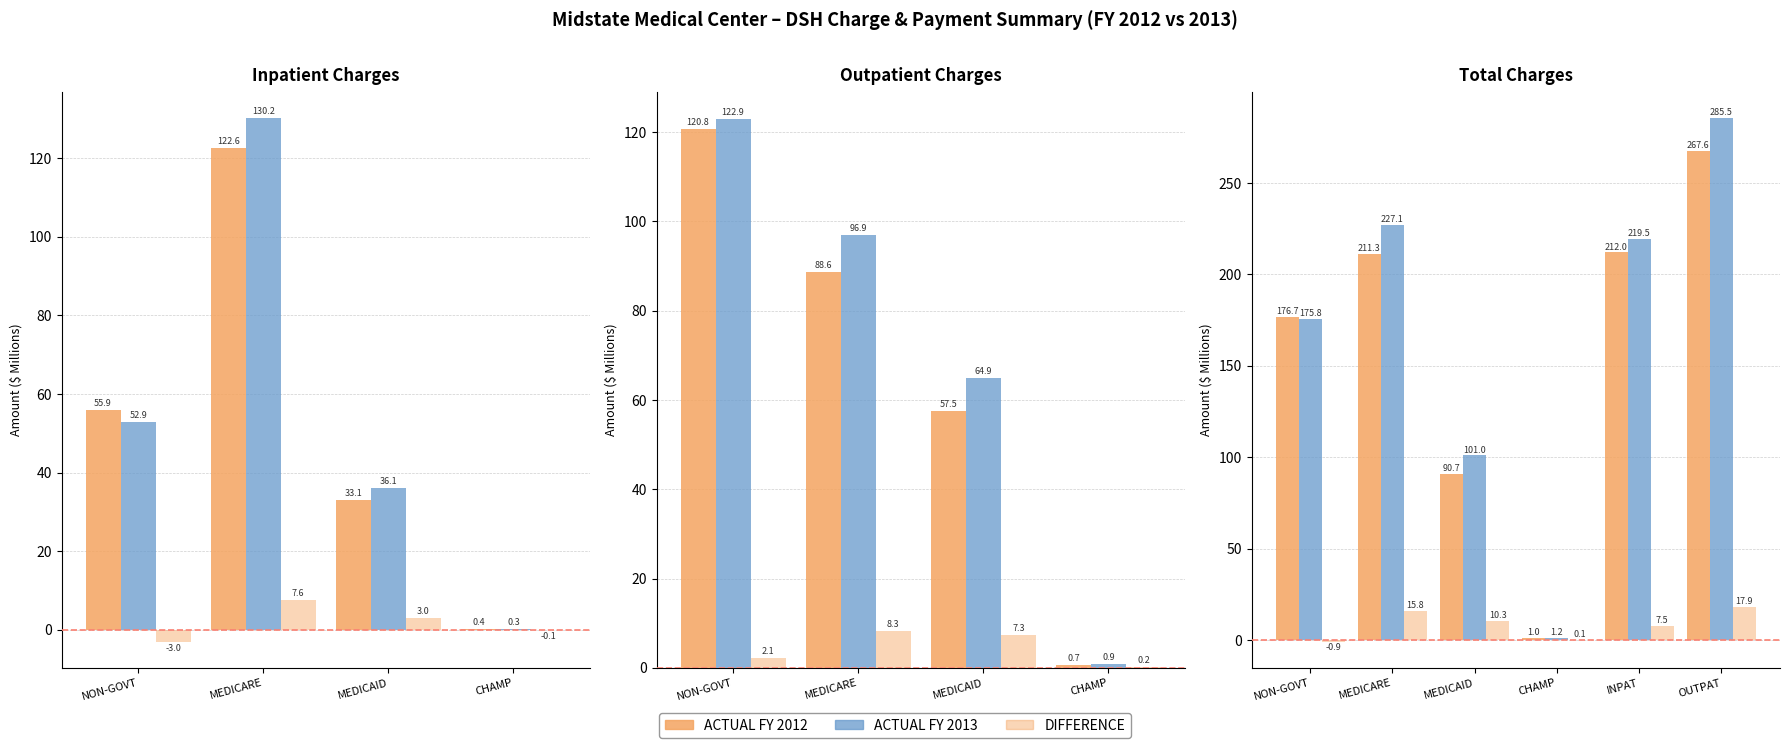

Rank the series by their maximum value, from highest to lowest.

ACTUAL FY 2013, ACTUAL FY 2012, DIFFERENCE